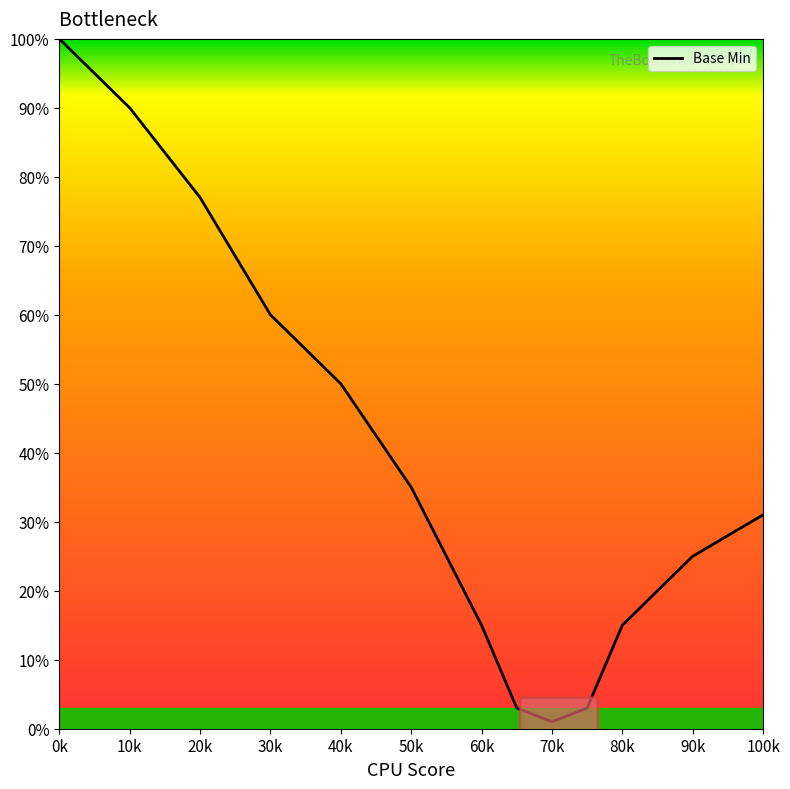

What is the greatest value displayed?

100